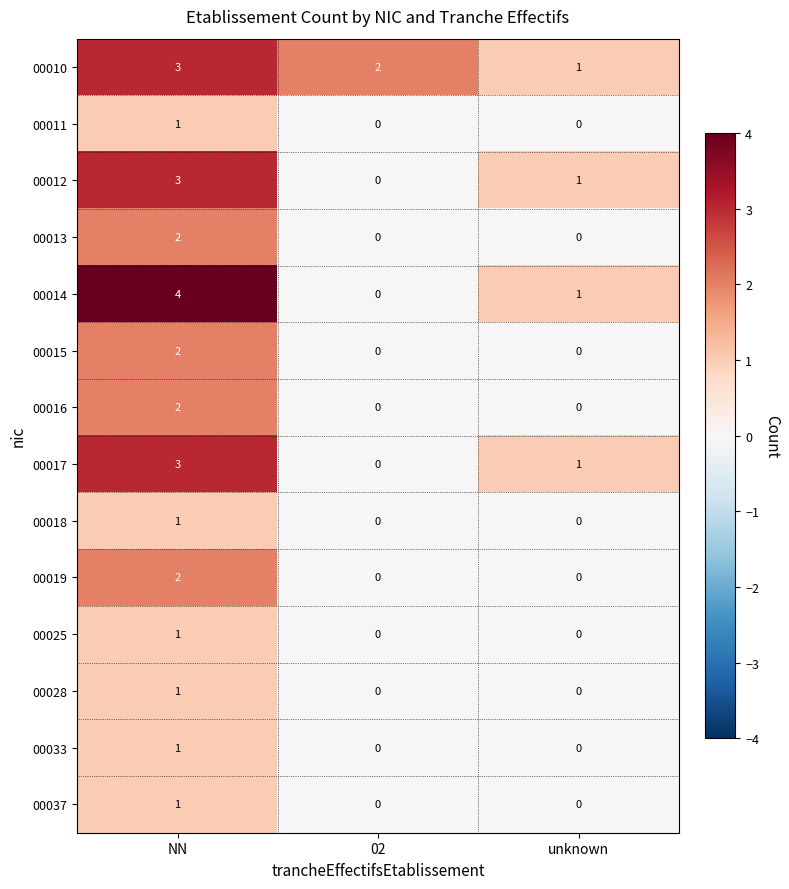

What is the highest value of the 00014 series?

4